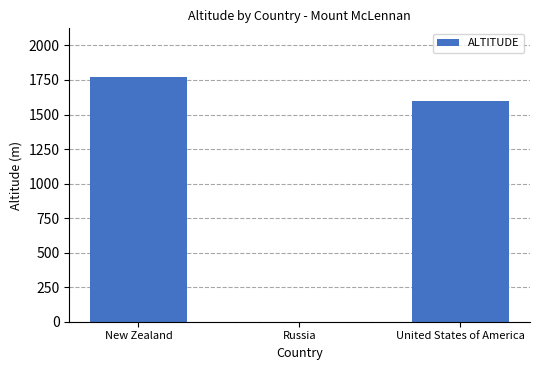

What is the sum of the values at Russia and New Zealand?

1770